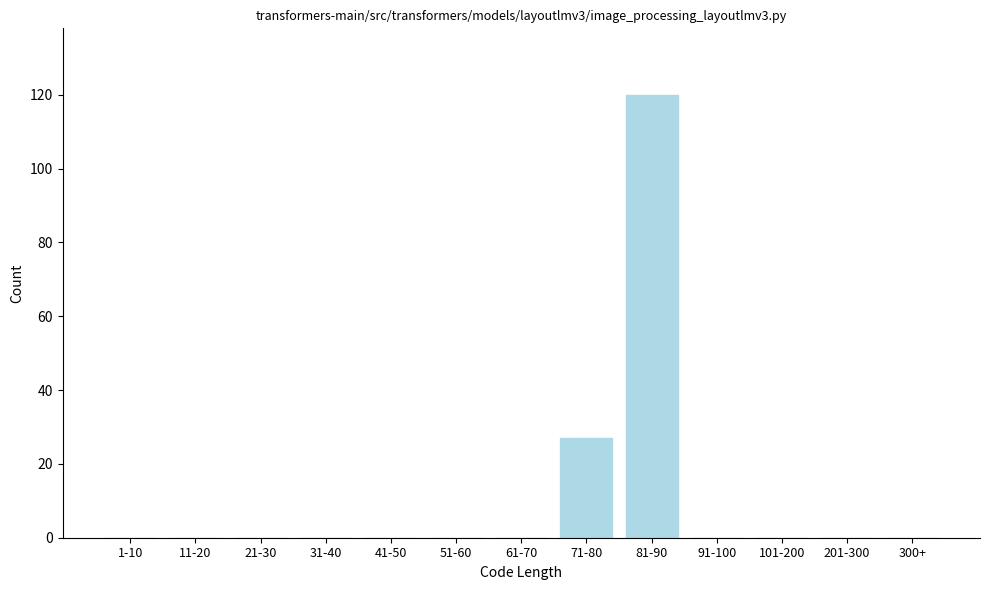

Reading left to right, transcribe all the data shown in this chart.

1-10=0	11-20=0	21-30=0	31-40=0	41-50=0	51-60=0	61-70=0	71-80=27	81-90=120	91-100=0	101-200=0	201-300=0	300+=0